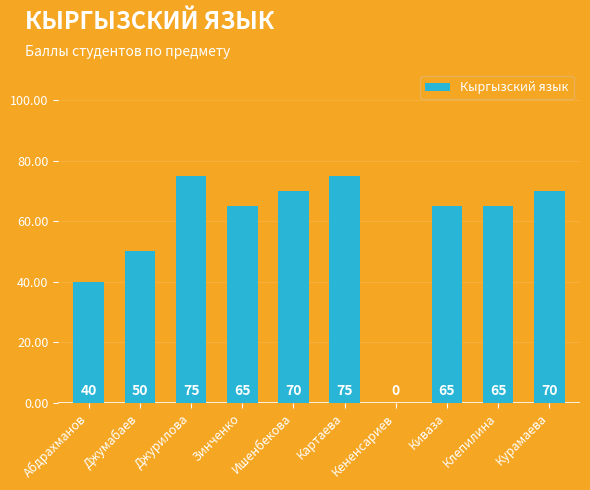

Are the bars grouped side by side (vs. stacked)?

No